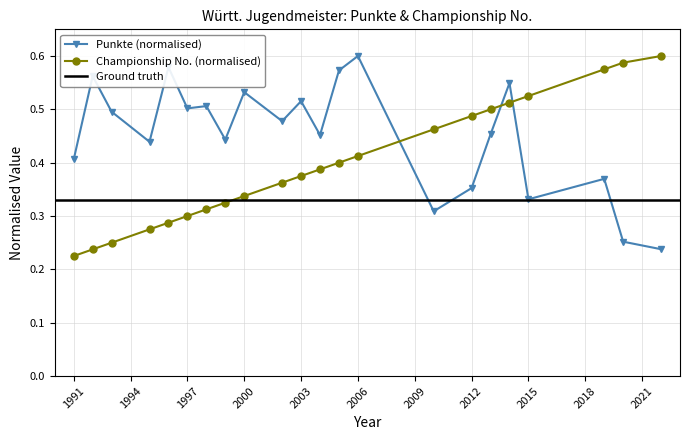

Does the chart display data point markers on the line(s)?

Yes